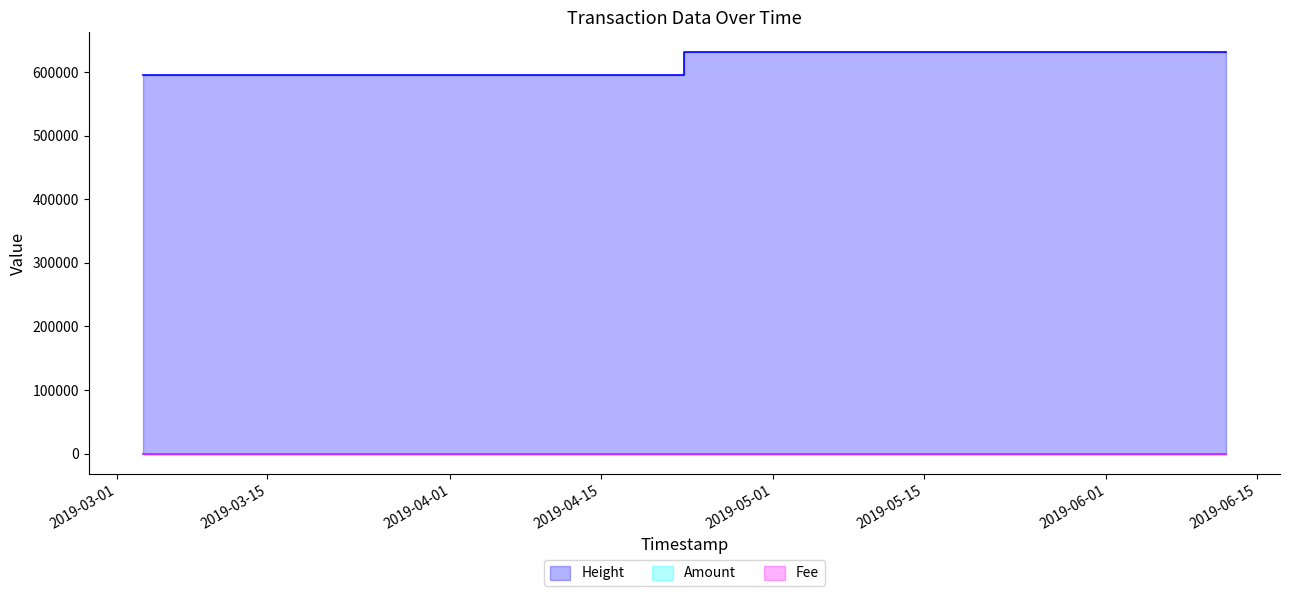

Which series has the largest total across all categories?

Height